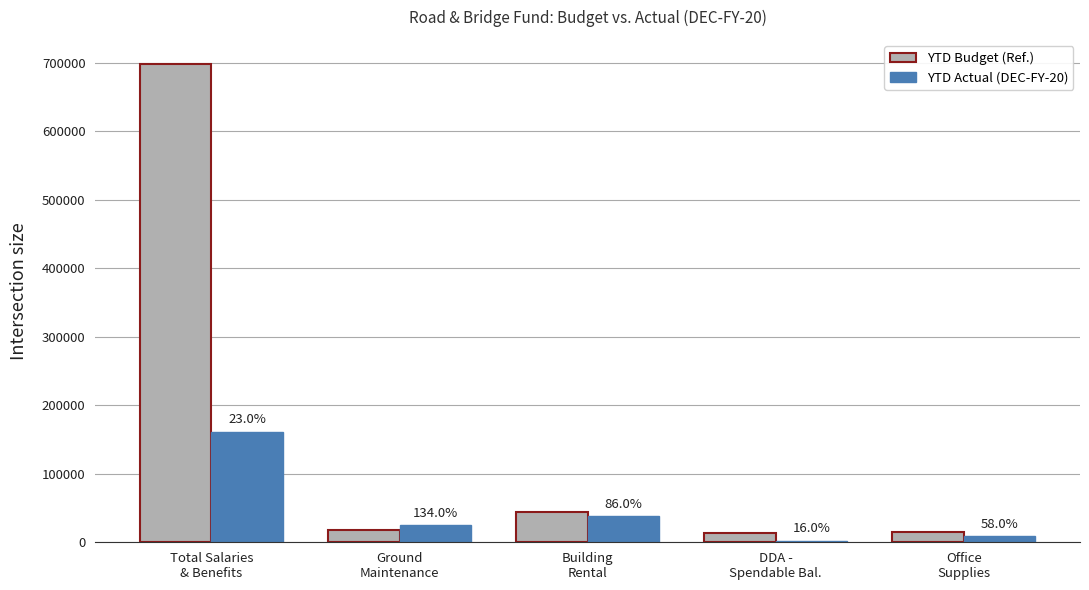

How many groups of bars are there?

5